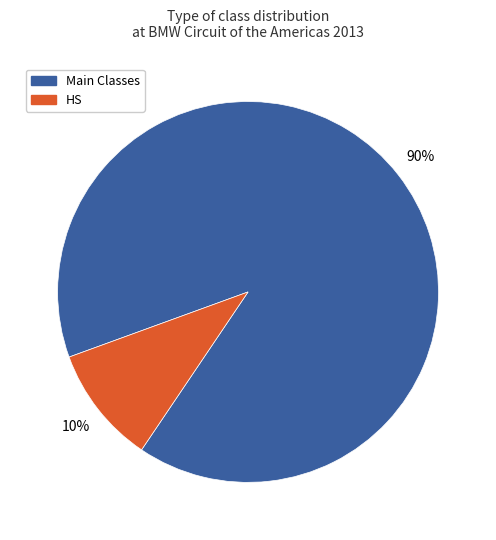

To the nearest percent, what is the difference between the largest and smallest slice percentages?

80%